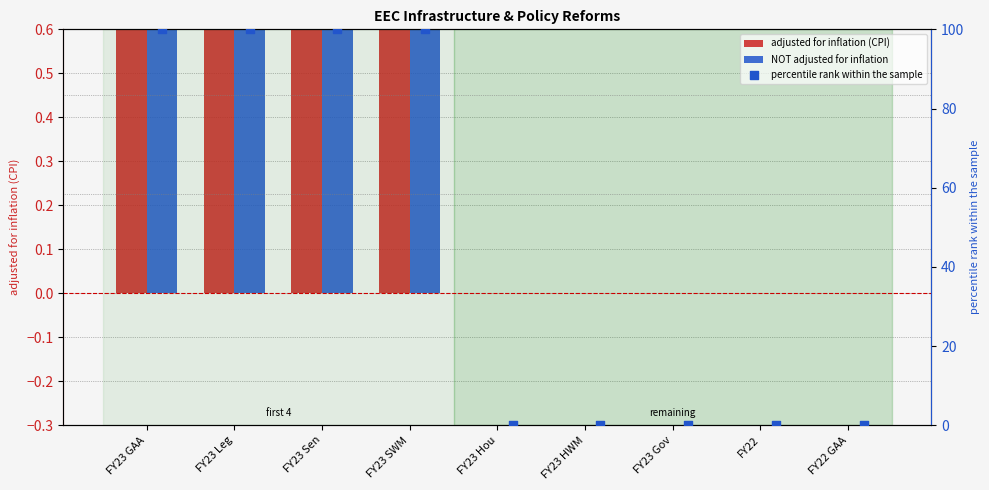

At which category is the sum across all series the highest?

FY23 GAA